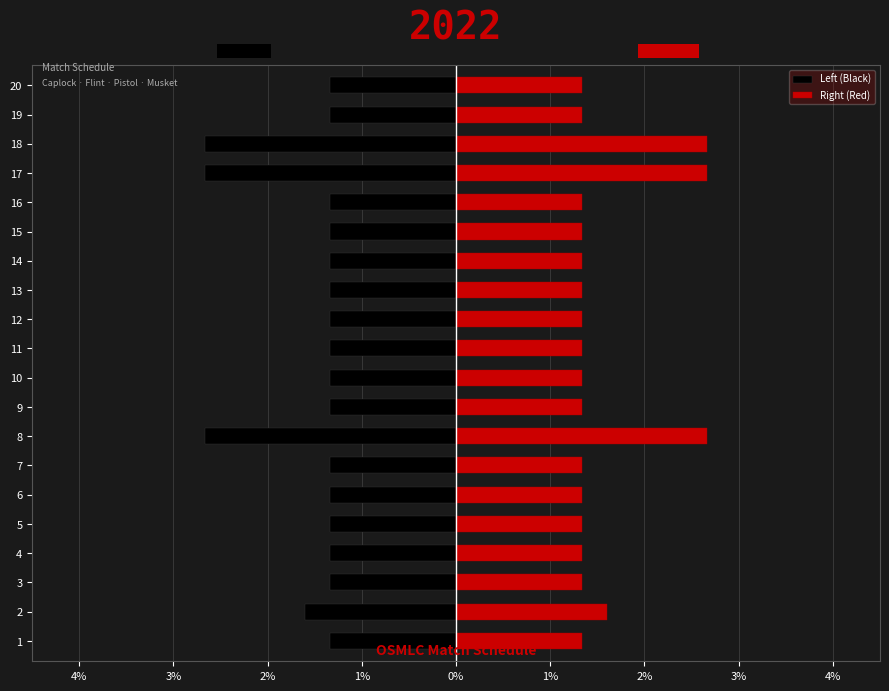

List the series in order of their peak value, highest first.

Right (Red), Left (Black)